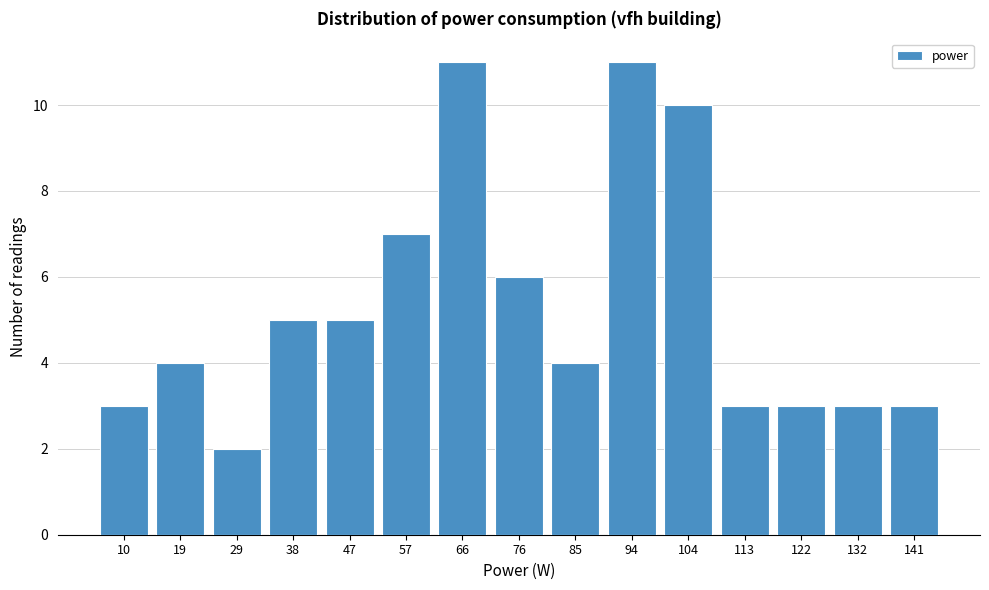

Reading left to right, list all the values displayed in this chart.

10=3	19=4	29=2	38=5	47=5	57=7	66=11	76=6	85=4	94=11	104=10	113=3	122=3	132=3	141=3